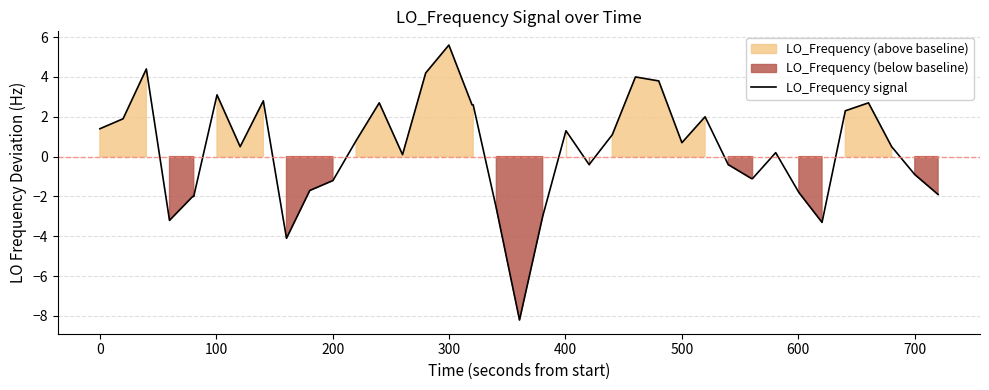

What is the sum of all values?

12.4